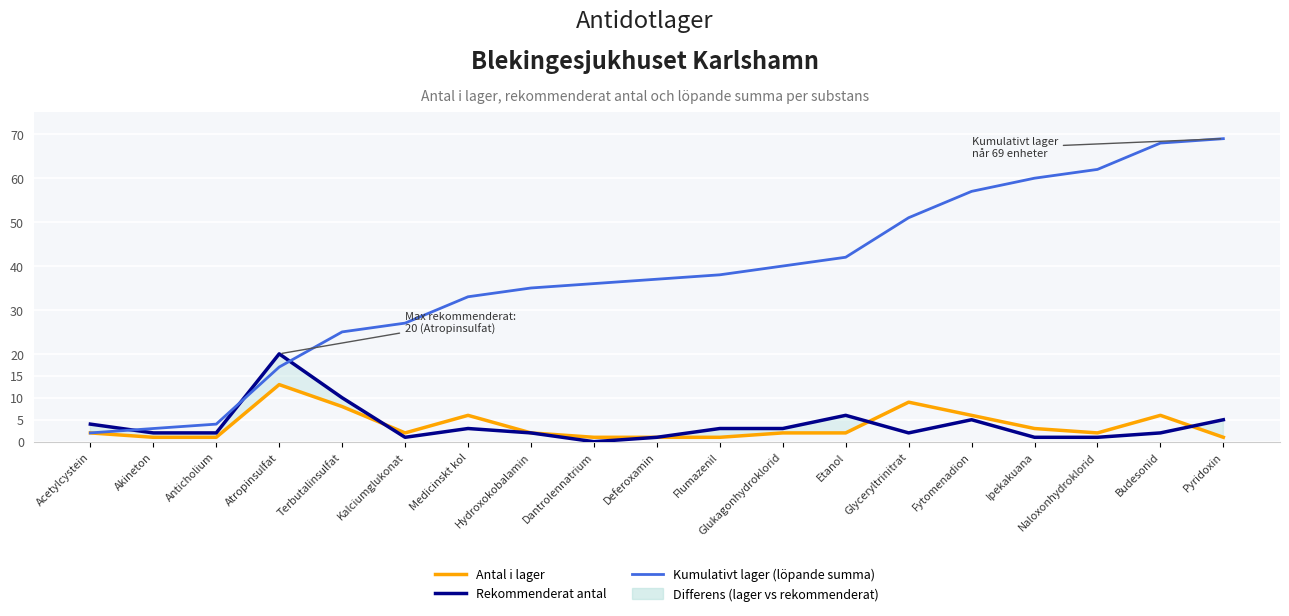

Reading left to right, list all the values displayed in this chart.

Antal i lager: 2	1	1	13	8	2	6	2	1	1	1	2	2	9	6	3	2	6	1
Rekommenderat antal: 4	2	2	20	10	1	3	2	0	1	3	3	6	2	5	1	1	2	5
Kumulativt lager (löpande summa): 2	3	4	17	25	27	33	35	36	37	38	40	42	51	57	60	62	68	69